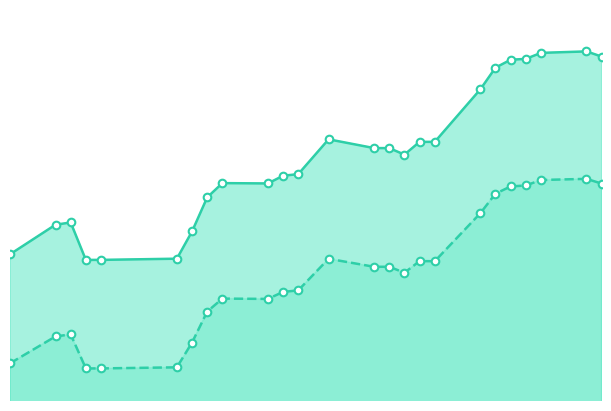

Which series reaches the maximum Y coordinate?

Seuil de sécurité